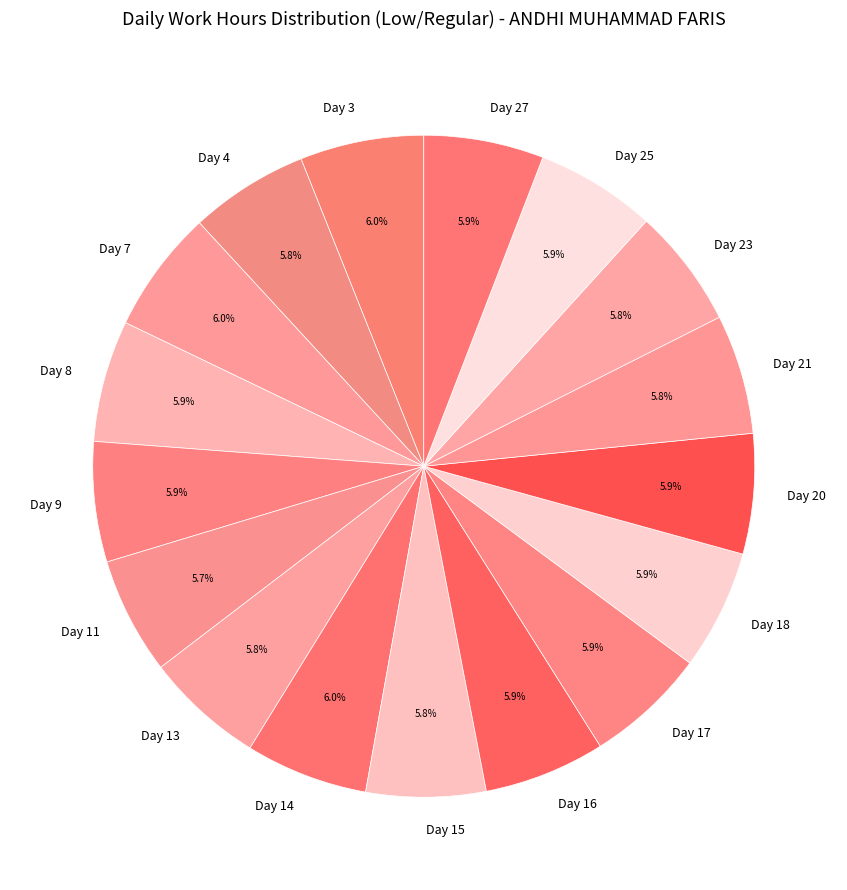

How many segments does this pie chart have?

17